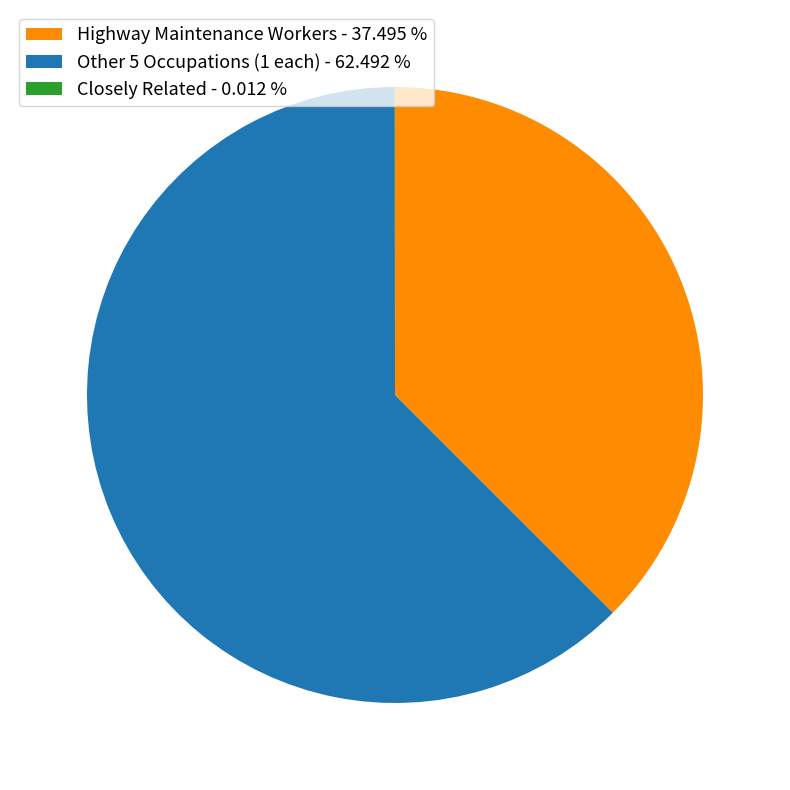

Which category has the biggest portion of the pie?

Other 5 Occupations (1 each) - 62.492 %